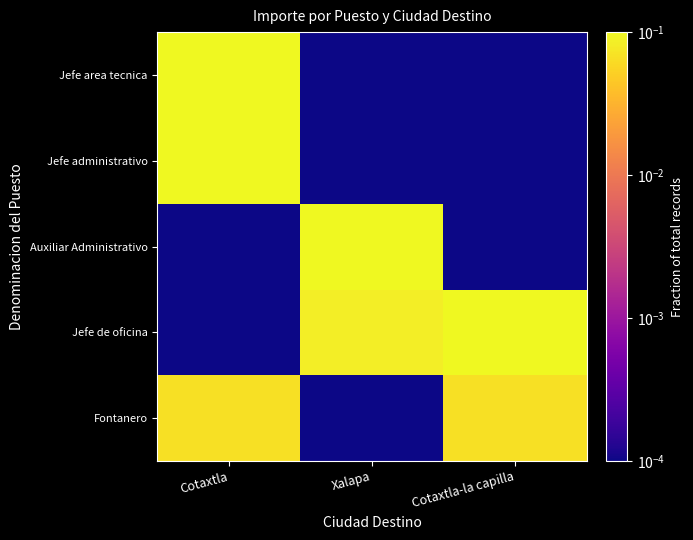

What is the maximum value shown in the chart?

0.3